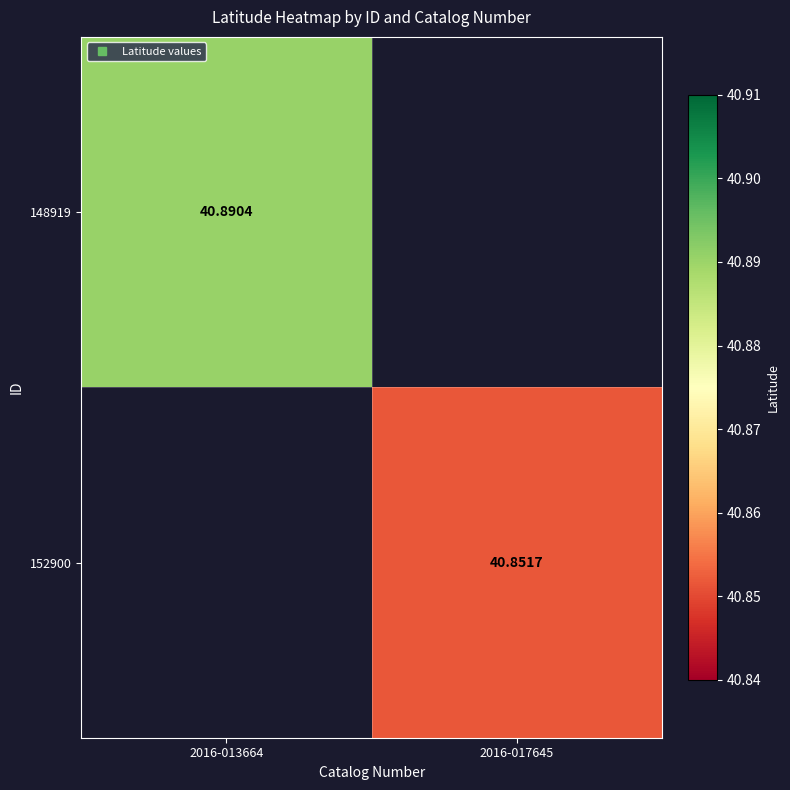

Between 2016-017645 and 2016-013664, which is larger?

2016-013664